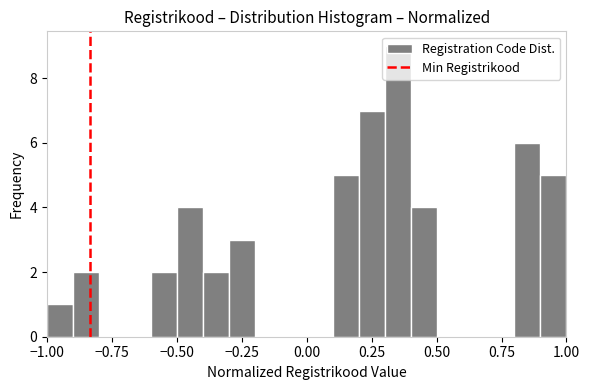

Around what value on the x-axis is the tallest bar? Give the approximate position of its centre, as read against the axis.

0.35